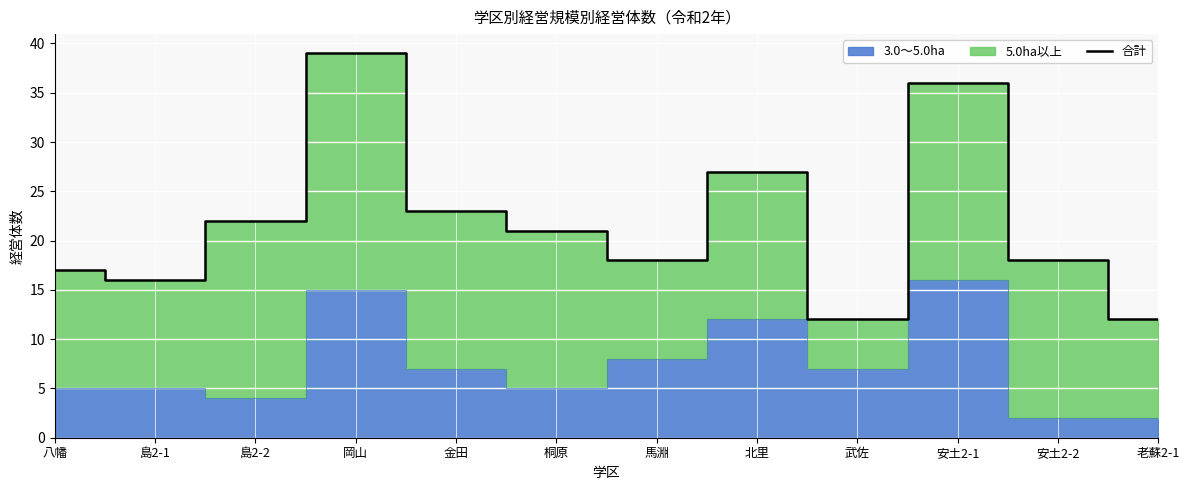

At which category does the data reach its first local peak?

岡山